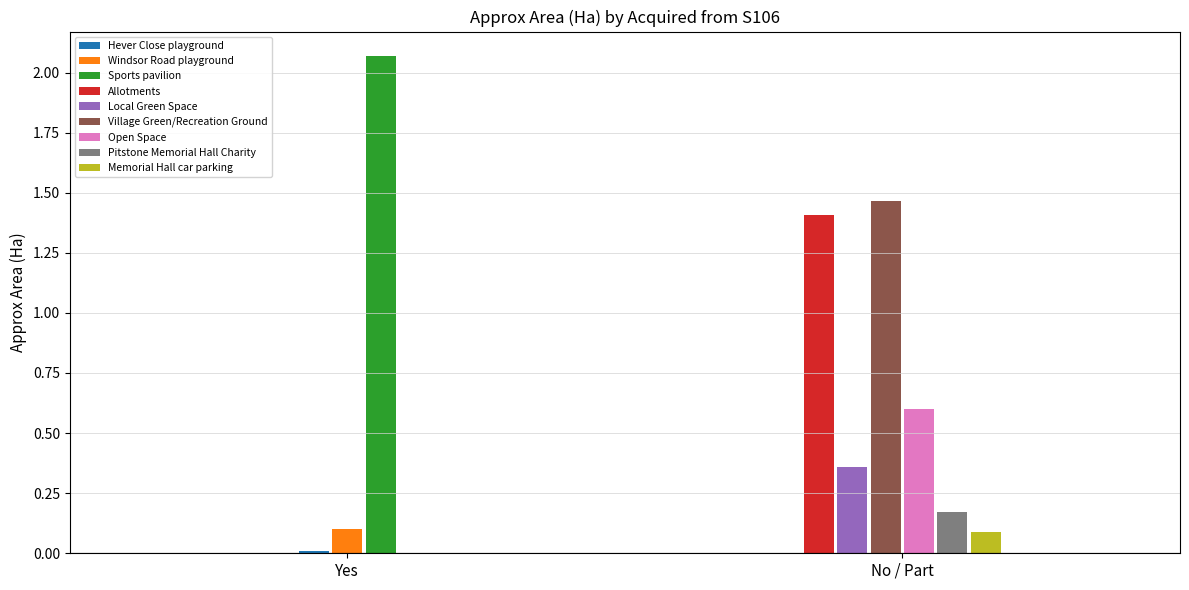

What is the label of the 9th bar from the left?

Memorial Hall car parking